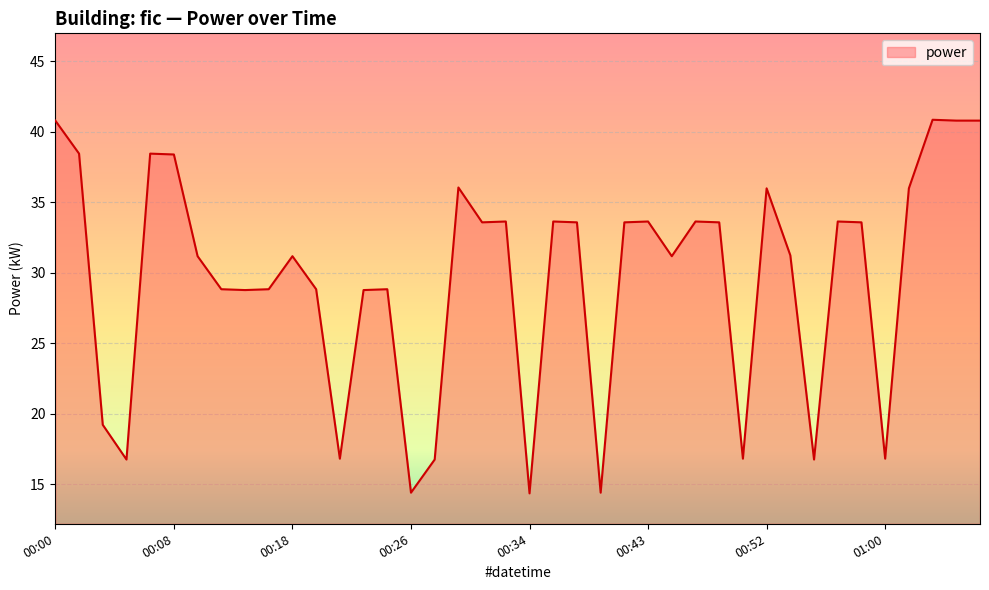

Reading right to left, extract all data points from this chart.

40.8	40.8	40.8	36.0	16.8	33.6	33.6	16.8	31.2	36.0	16.8	33.6	33.6	31.2	33.6	33.6	14.4	33.6	33.6	14.4	33.6	33.6	36.0	16.8	14.4	28.8	28.8	16.8	28.8	31.2	28.8	28.8	28.8	31.2	38.4	38.4	16.8	19.2	38.4	40.8